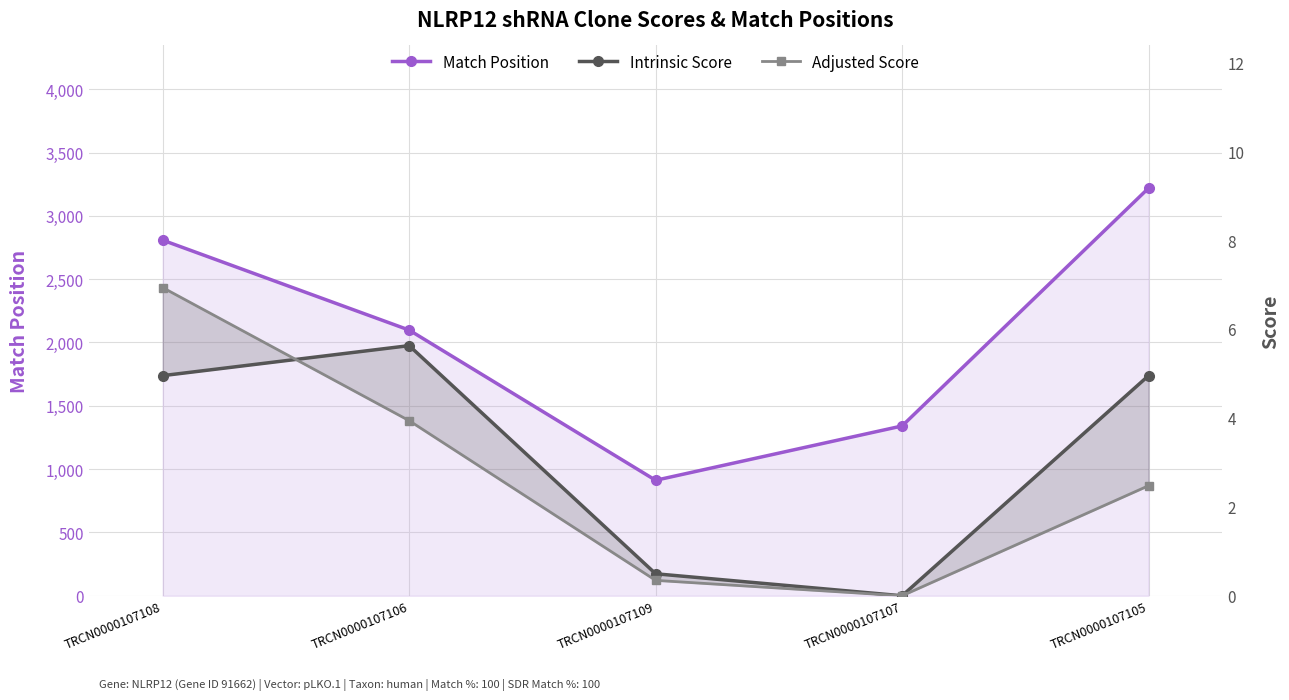

What is the label of the 2nd point from the right?

TRCN0000107107